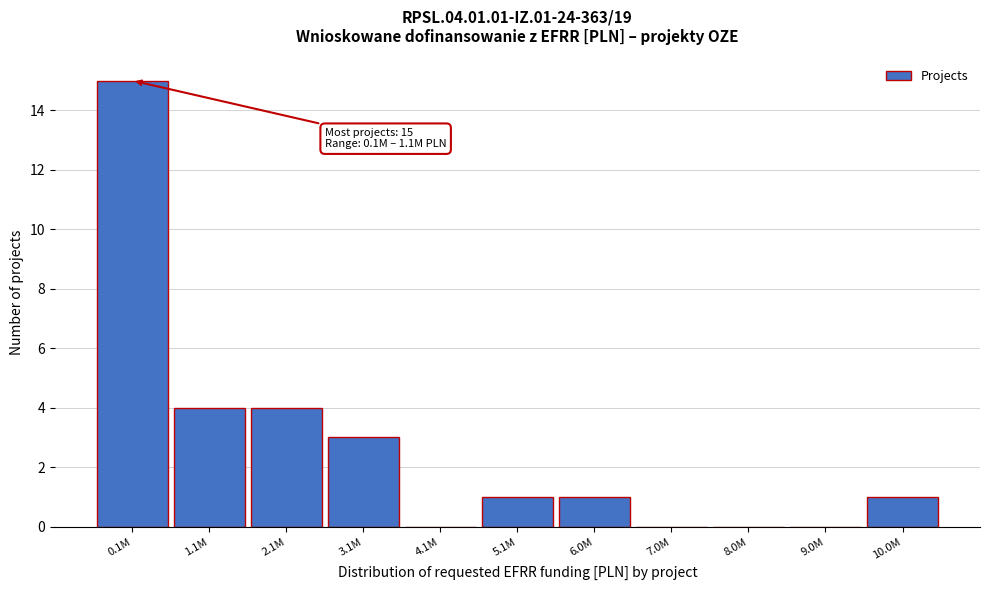

Reading right to left, list all the values displayed in this chart.

10.0M=1	9.0M=0	8.0M=0	7.0M=0	6.0M=1	5.1M=1	4.1M=0	3.1M=3	2.1M=4	1.1M=4	0.1M=15